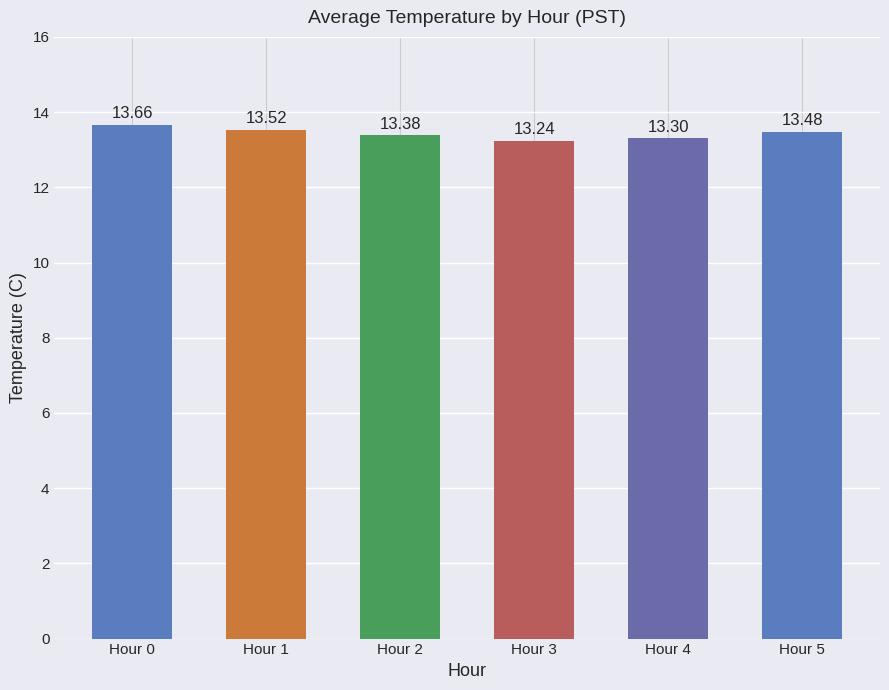

At which category does the chart reach its peak across all series?

Hour 0